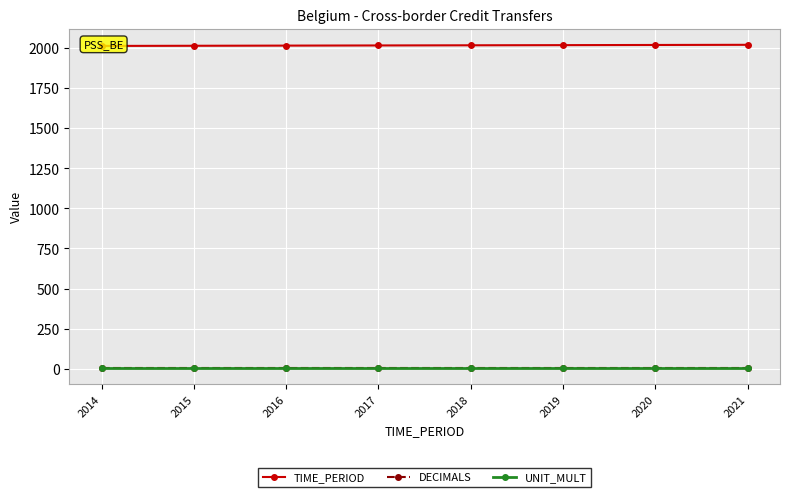

Which series changed the most between 2014 and 2016?

TIME_PERIOD